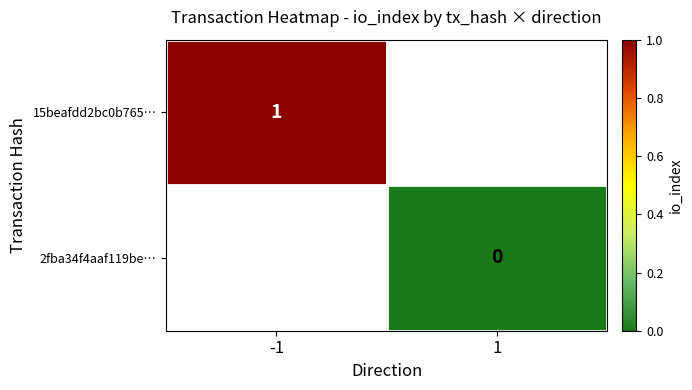

The 15beafdd2bc0b765… series shows 1 at -1. True or false?

True